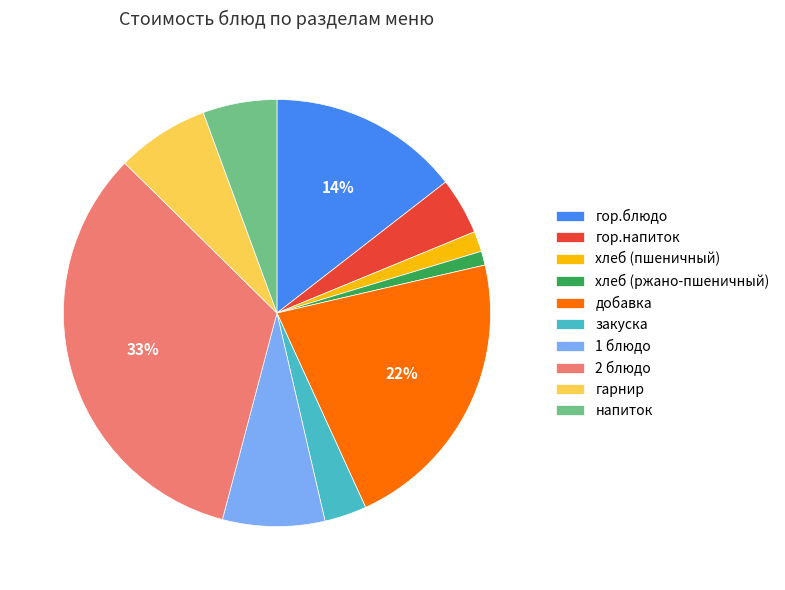

Approximately how many times larger is the value at гор.напиток compared to гарнир?

0.6